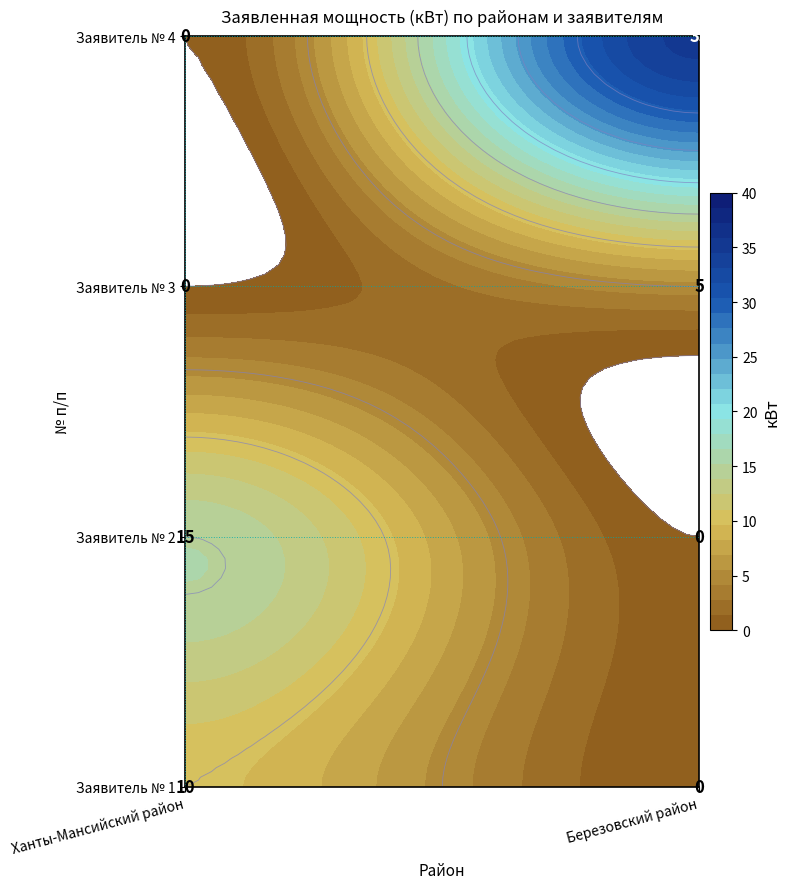

What is the average value of the Березовский район series?

10